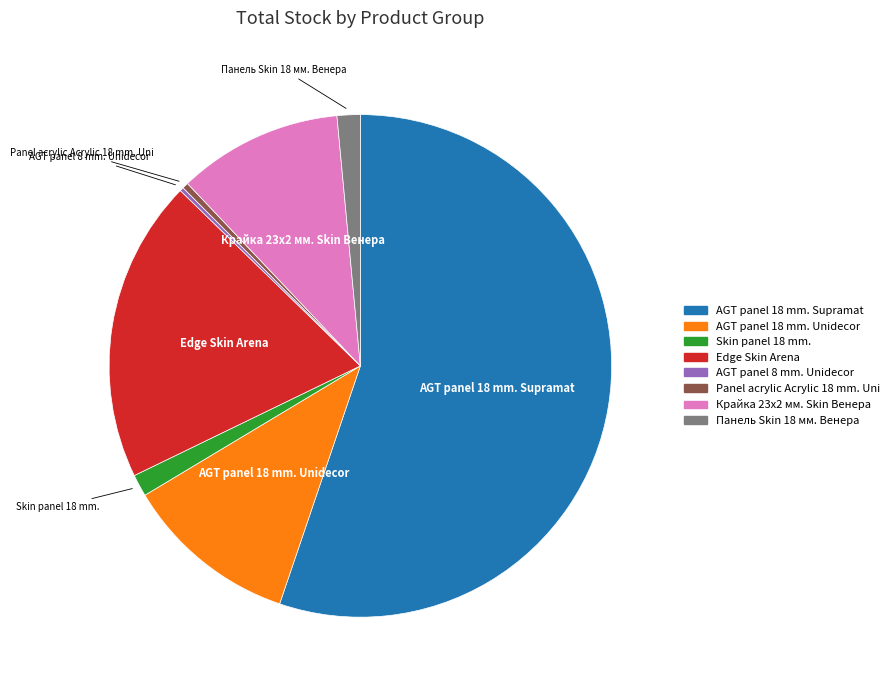

Which category has the biggest portion of the pie?

AGT panel 18 mm. Supramat